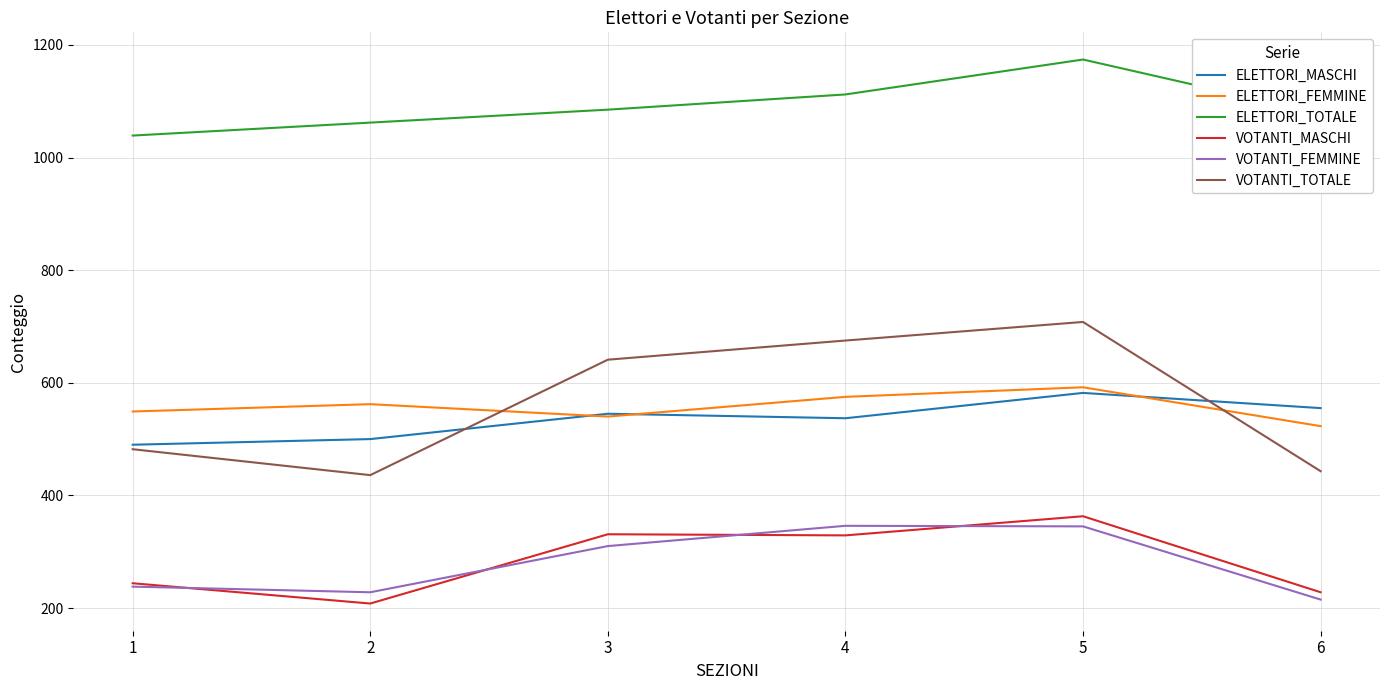

Which series changed the most between 2 and 3?

VOTANTI_TOTALE